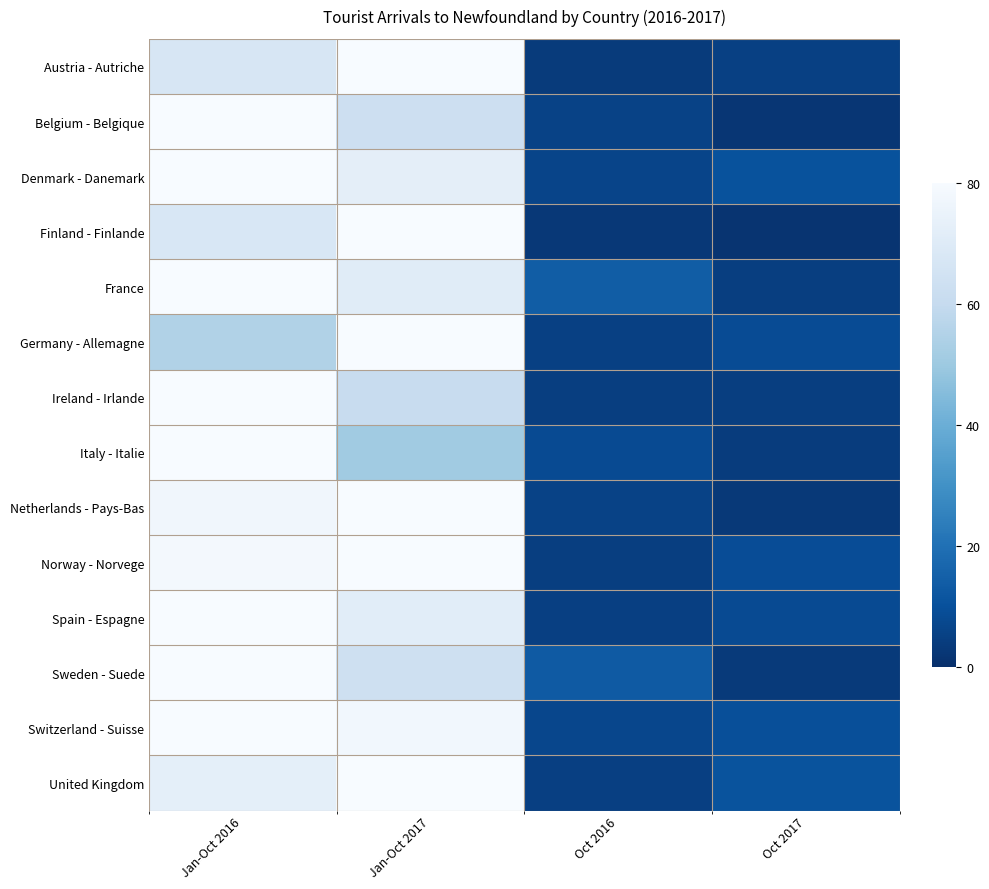

At which category is the sum across all series the highest?

Jan-Oct 2016